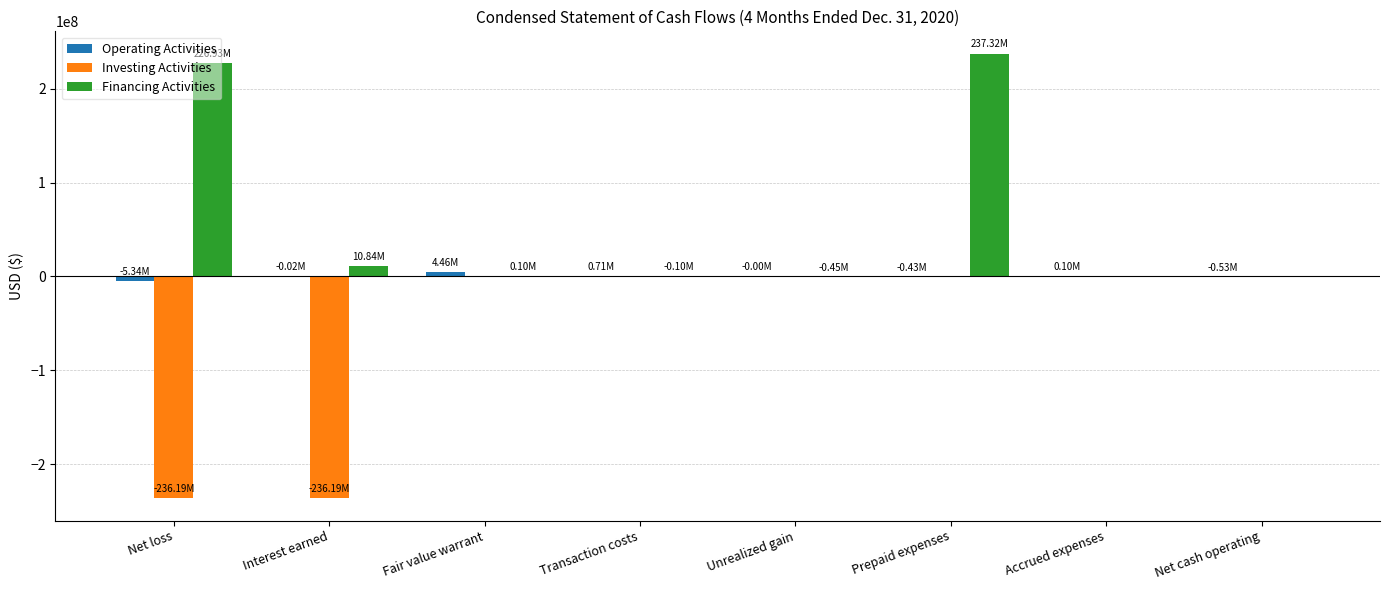

What is the sum of all Investing Activities values?

-472382400